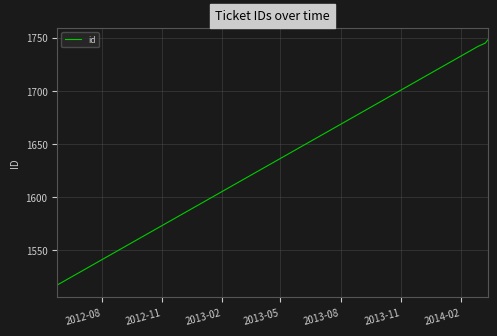

What is the sum of all values?

6752